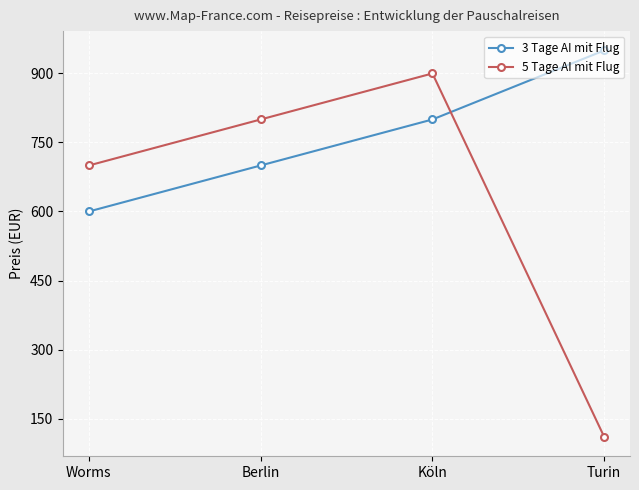

Where is 5 Tage AI mit Flug nearest to the value 505?

Worms